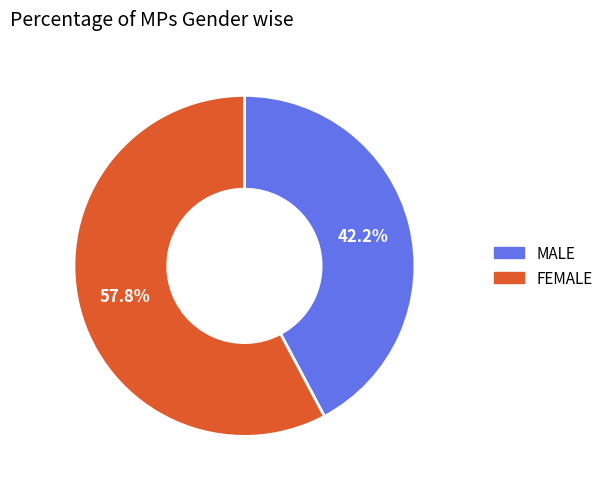

Approximately how many times larger is the value at MALE compared to FEMALE?

0.7